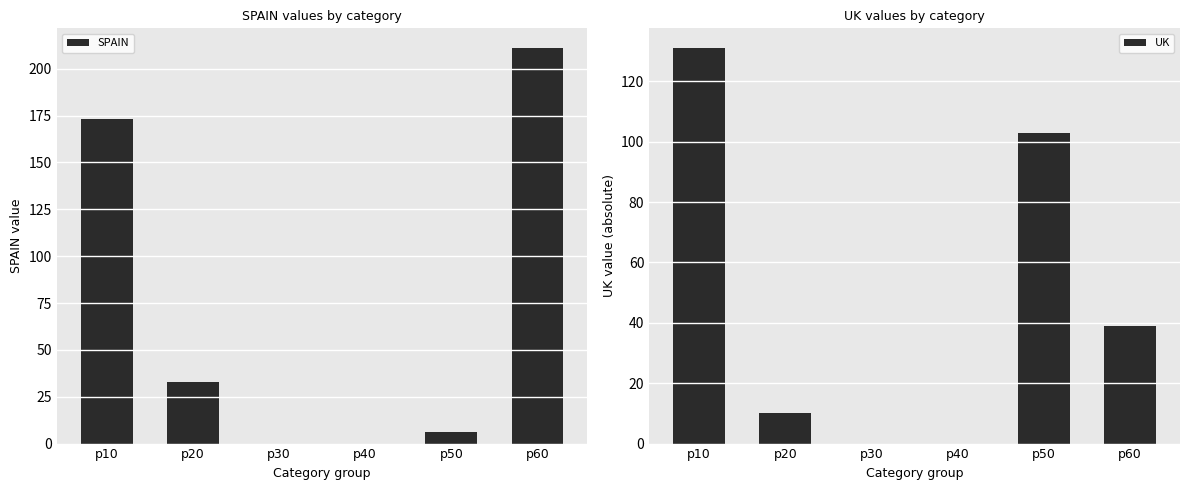

How many series are shown in this chart?

2